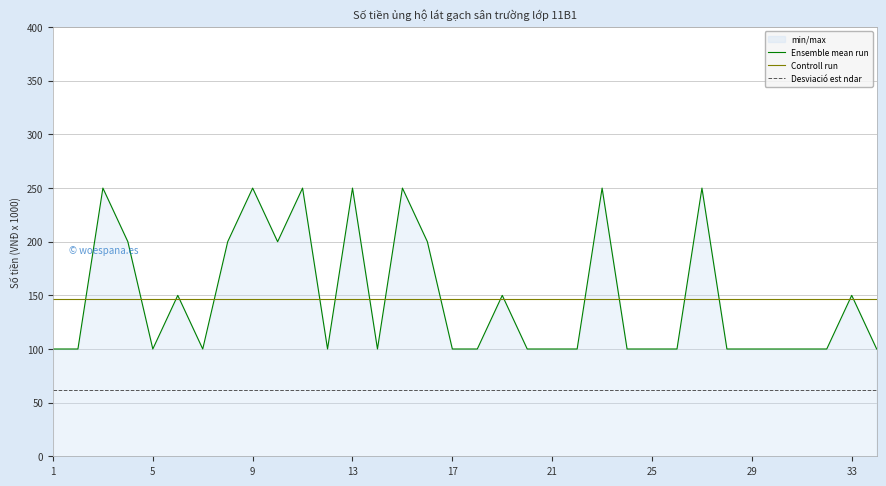

What is the minimum value for Ensemble mean run?

100.0